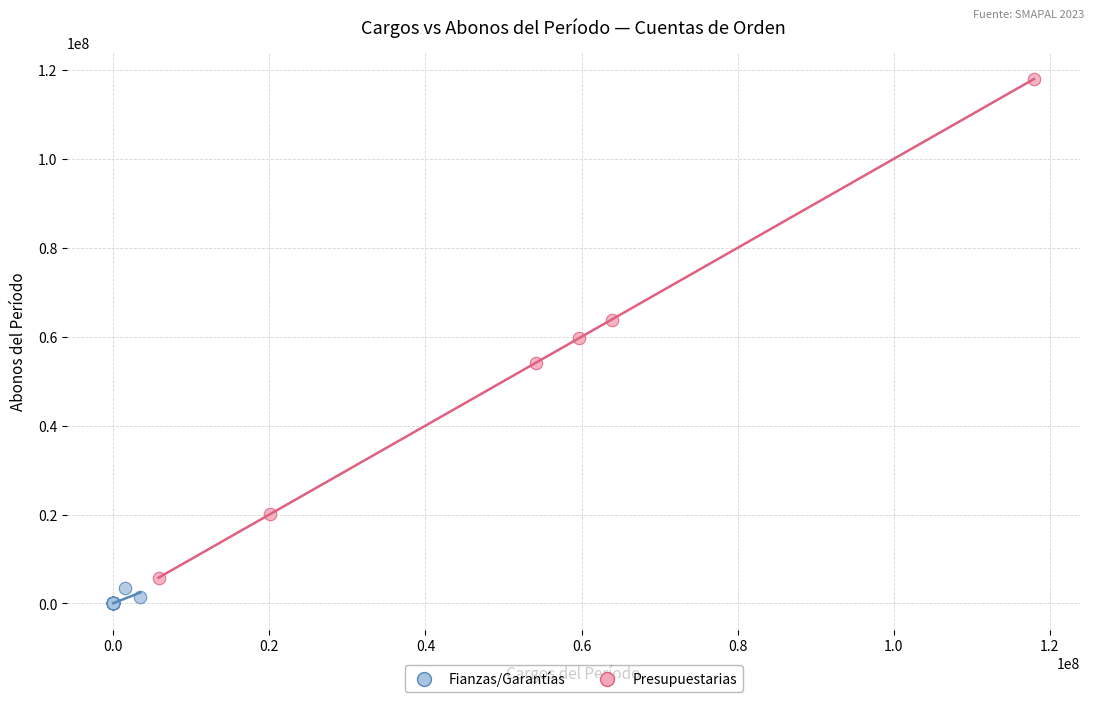

Which series reaches the minimum Y coordinate?

Fianzas/Garantías